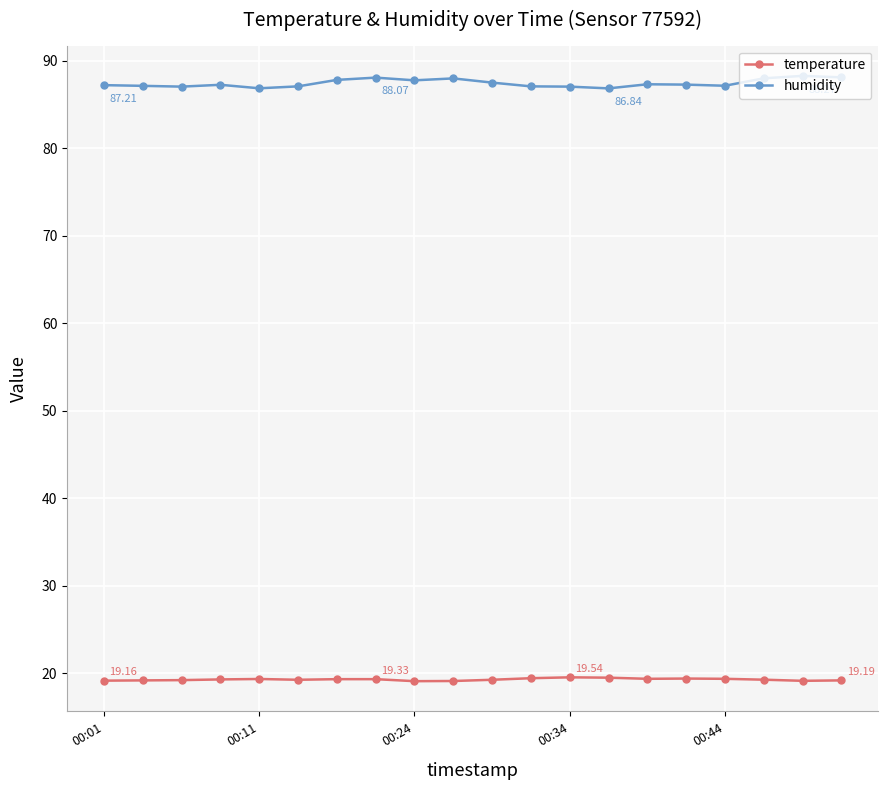

List the series in order of their peak value, highest first.

humidity, temperature